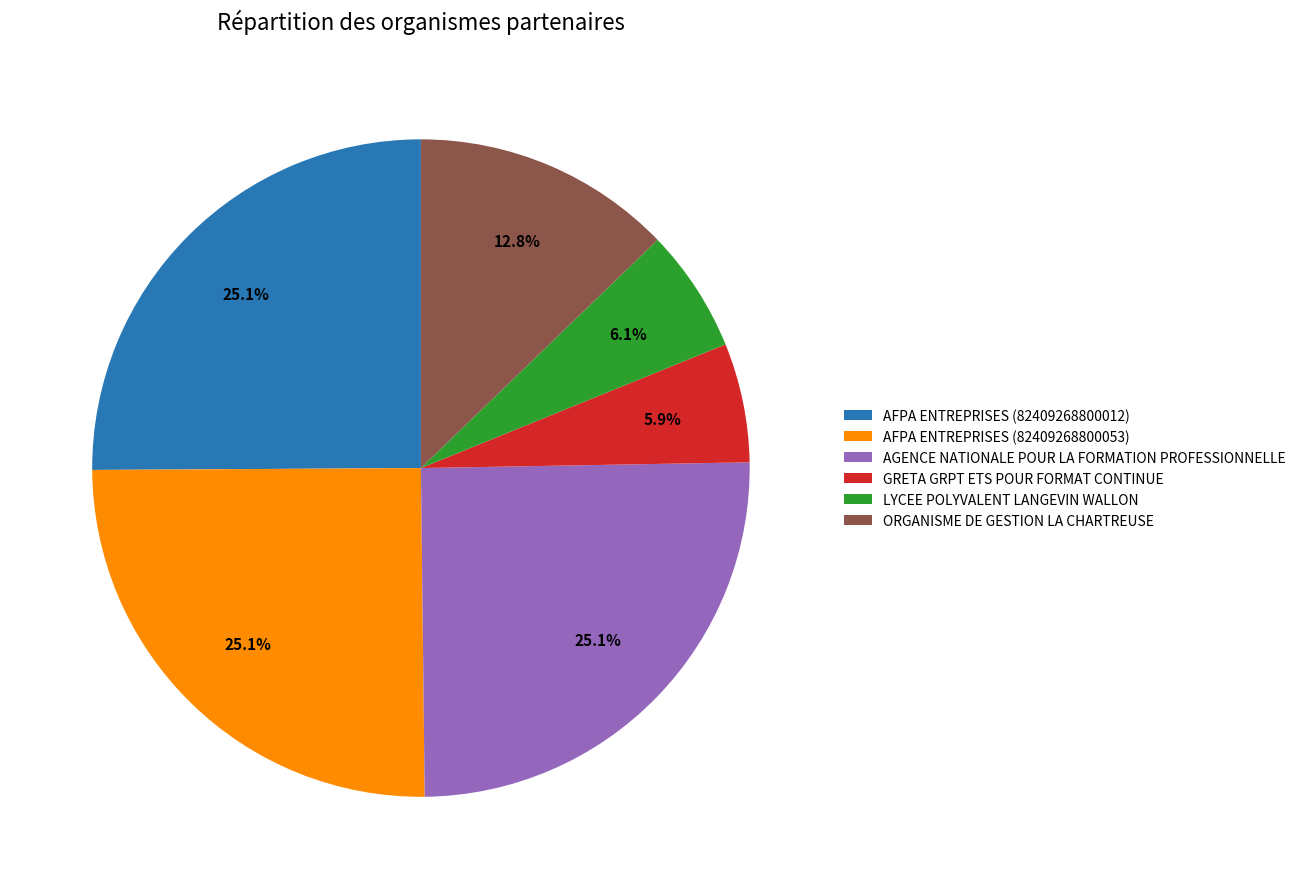

To the nearest percent, what percentage of the pie is AGENCE NATIONALE POUR LA FORMATION PROFESSIONNELLE?

25%